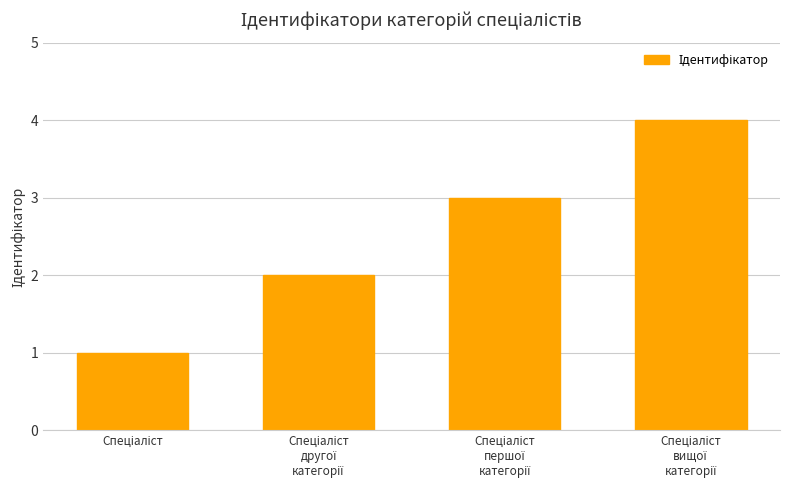

What is the maximum value shown in the chart?

4